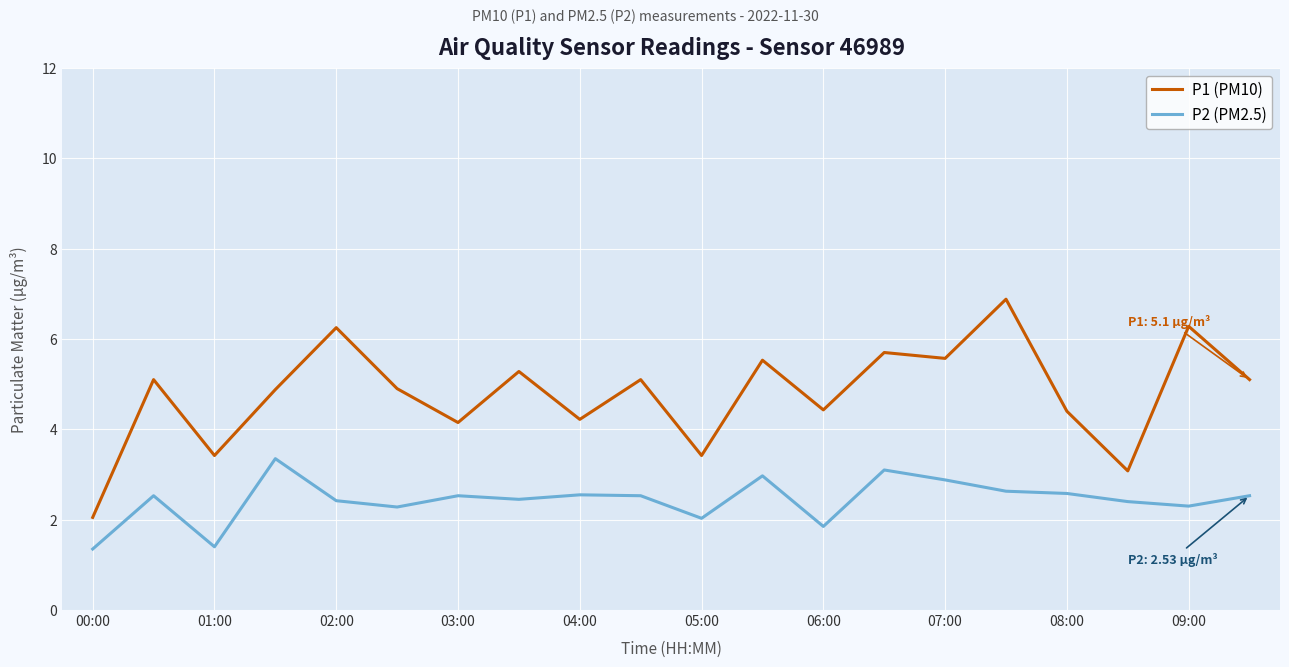

How many values in the P1 (PM10) series exceed 5?

10